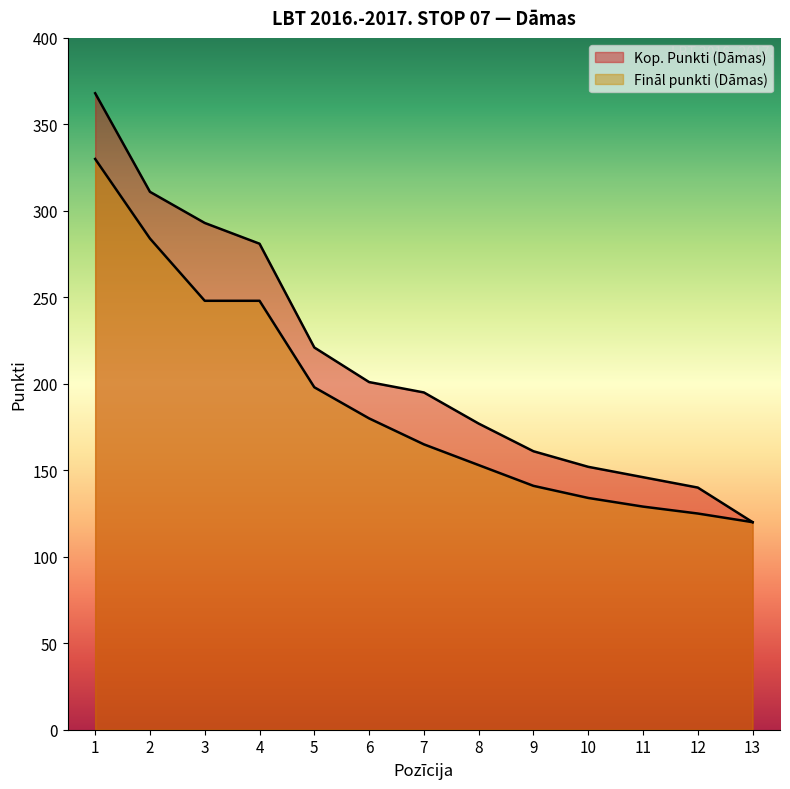

True or false: Kop. Punkti (Dāmas) and Fināl punkti (Dāmas) cross at least once.

False